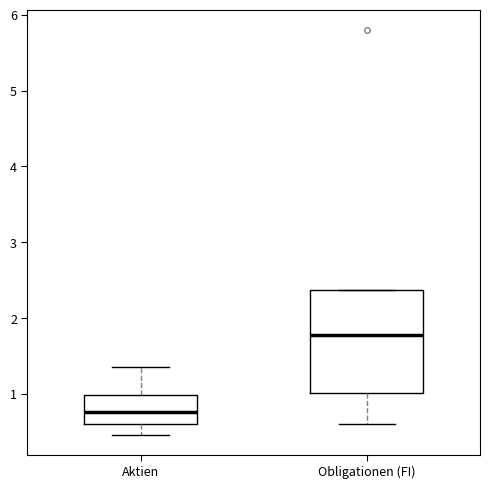

Reading left to right, transcribe this box plot: for each box, give where its median line is, the range the box spans, and where its two whiskers end, as read against the y-axis. The values are not printed on the chart, so give them approximately, as read against the axis.

Aktien: median 0.8, box 0.6 to 1.0, whiskers 0.5 to 1.4
Obligationen (FI): median 1.8, box 1.0 to 2.4, whiskers 0.6 to 2.4